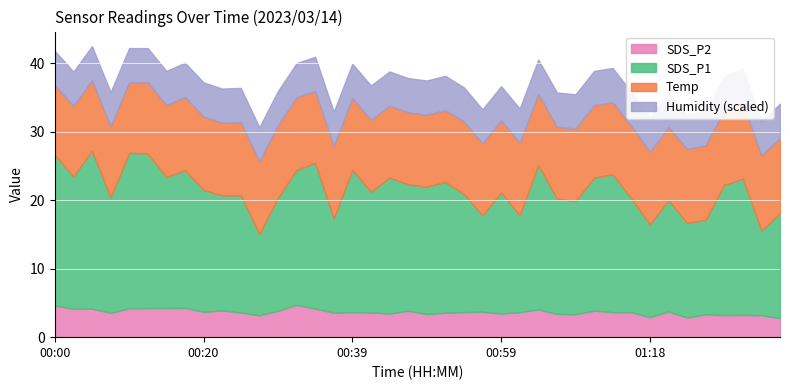

What position from the right is 00:51?

19